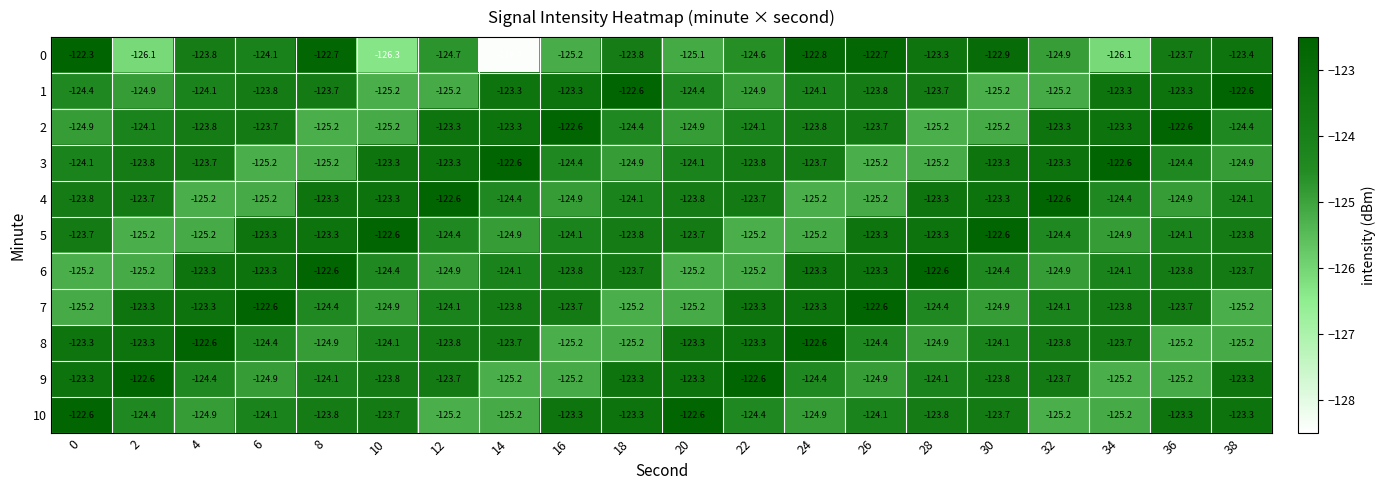

True or false: 6 has a value of -78.0 at 24.

False